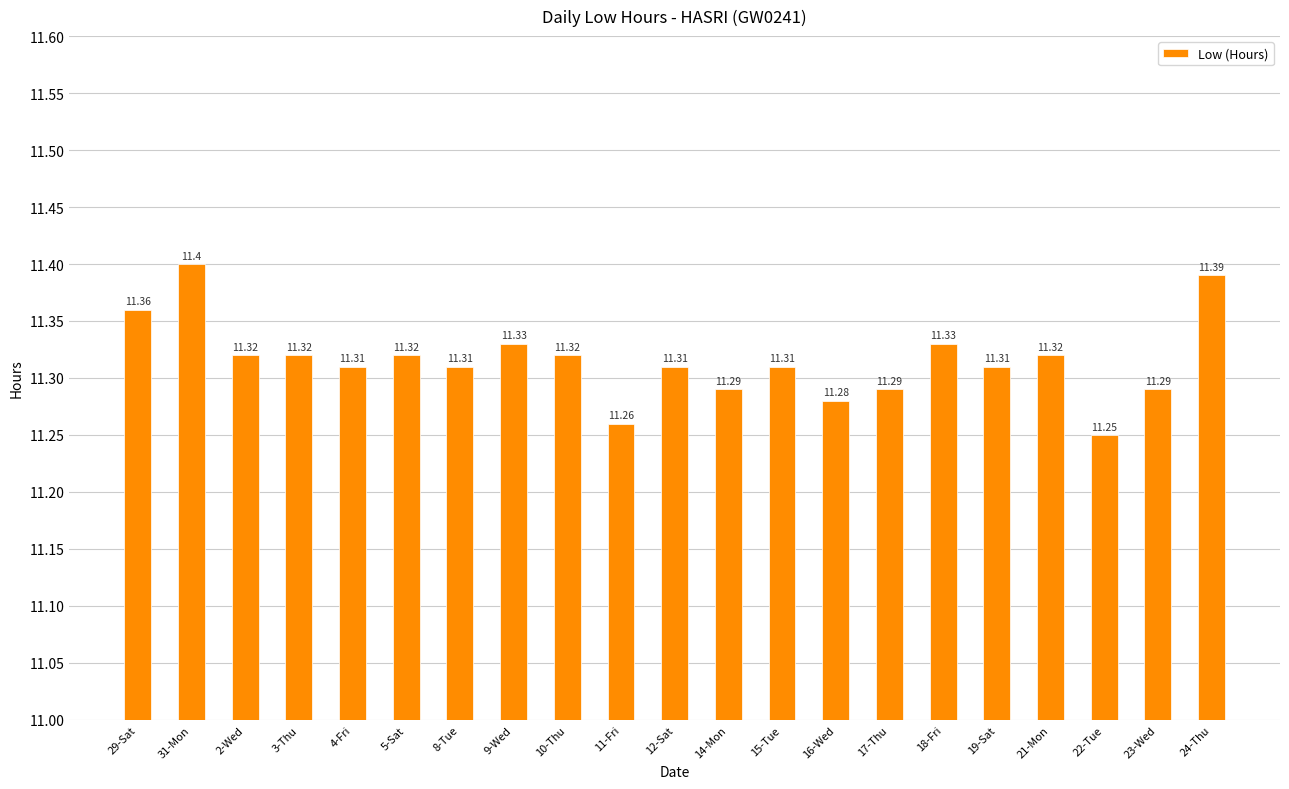

What is the maximum value shown in the chart?

11.4